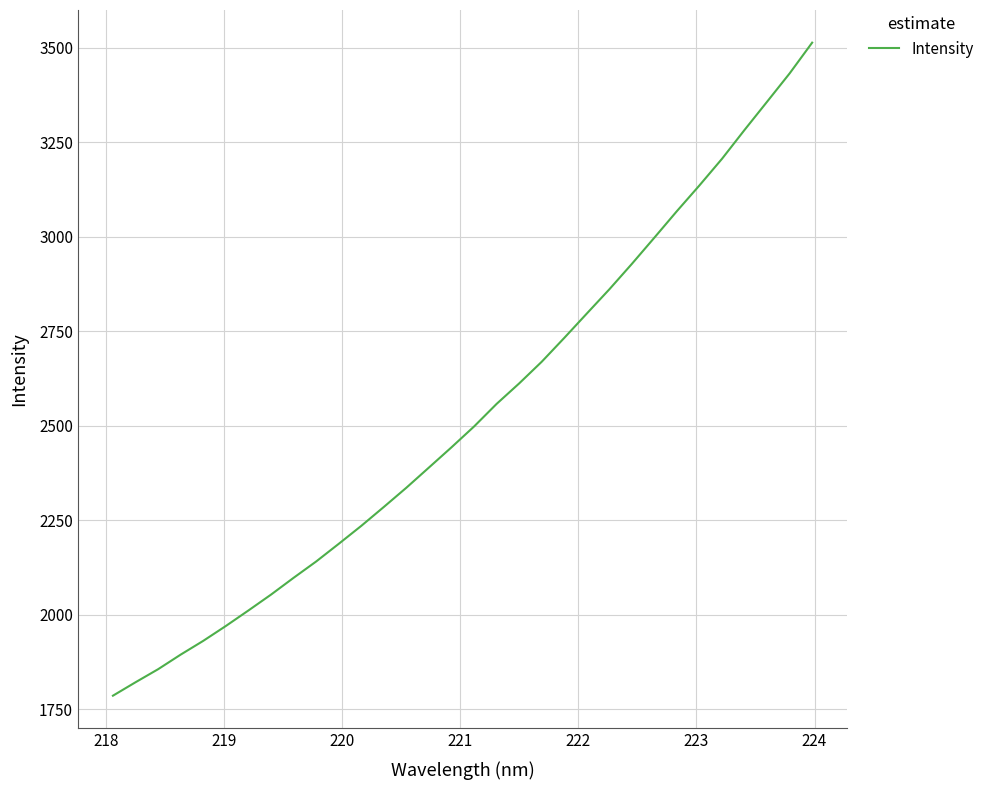

What is the difference between the maximum and minimum values?

1727.2